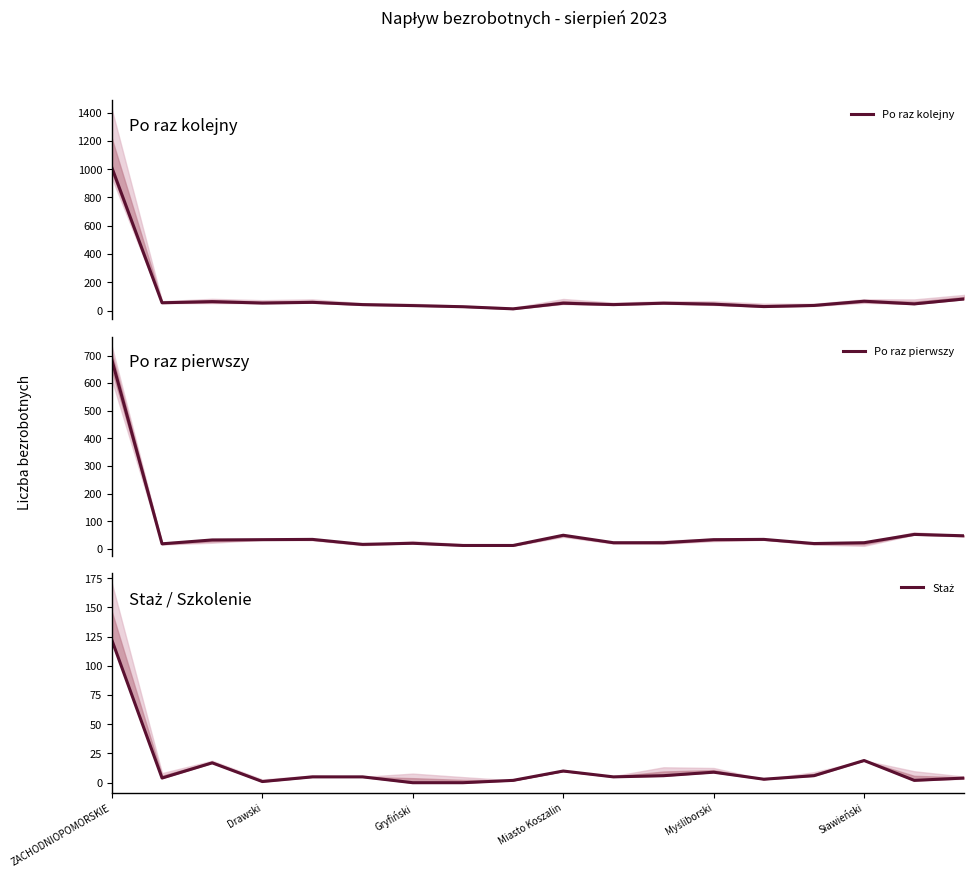

Reading left to right, list all the values displayed in this chart.

Po raz kolejny: 1011	55	63	53	58	42	35	27	12	52	42	52	45	28	36	66	47	82
Po raz pierwszy: 684	19	33	34	35	17	21	13	13	50	23	23	34	35	20	23	53	48
Staż: 122	4	17	1	5	5	0	0	2	10	5	6	9	3	6	19	2	4